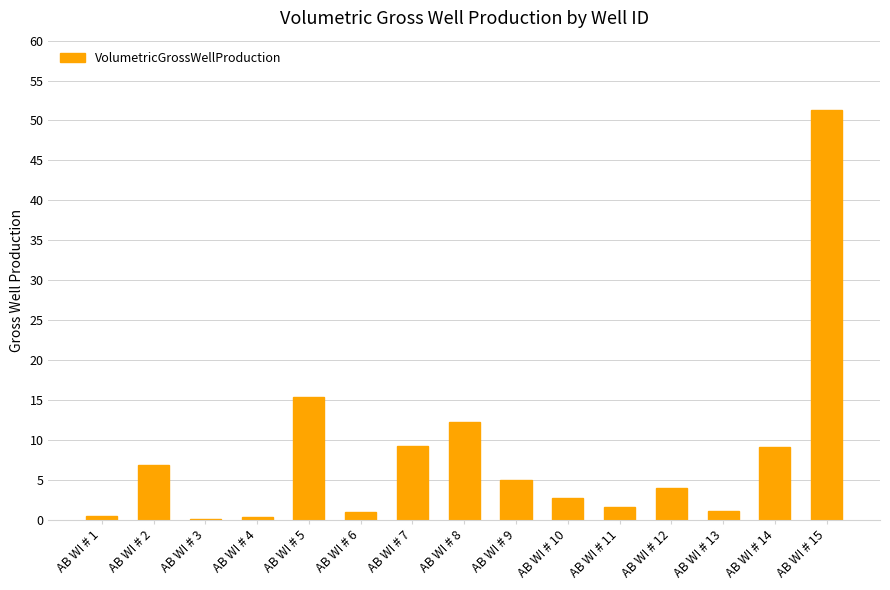

The value at AB WI # 8 is 19.3. True or false?

False